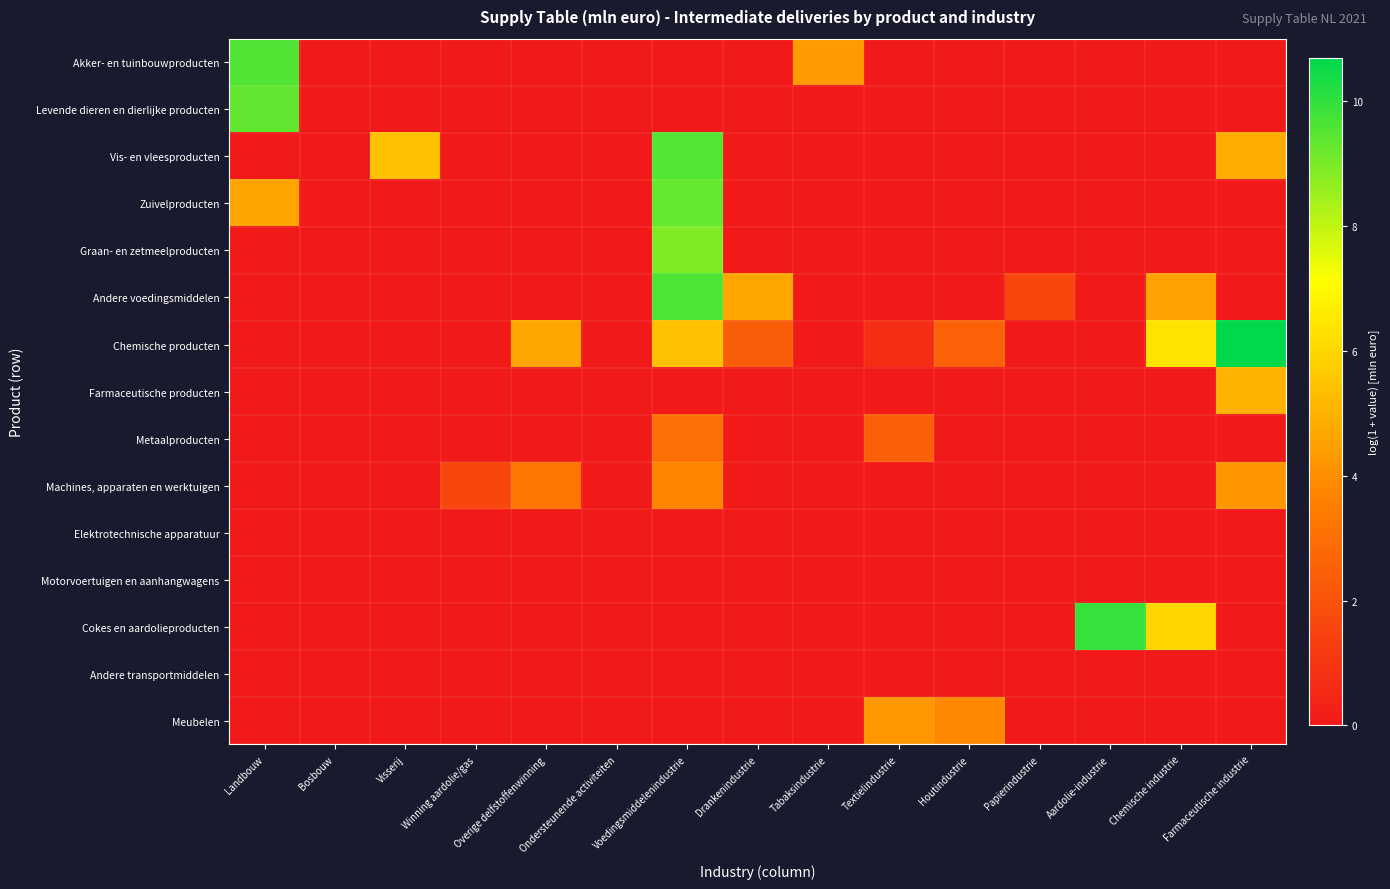

Reading left to right, extract all data points from this chart.

Akker- en tuinbouwproducten: Landbouw=9.6	Bosbouw=0.0	Visserij=0.0	Winning aardolie/gas=0.0	Overige delfstoffenwinning=0.0	Ondersteunende activiteiten=0.0	Voedingsmiddelenindustrie=0.0	Drankenindustrie=0.0	Tabaksindustrie=4.3	Textielindustrie=0.0	Houtindustrie=0.0	Papierindustrie=0.0	Aardolie-industrie=0.0	Chemische industrie=0.0	Farmaceutische industrie=0.0
Levende dieren en dierlijke producten: Landbouw=9.3	Bosbouw=0.0	Visserij=0.0	Winning aardolie/gas=0.0	Overige delfstoffenwinning=0.0	Ondersteunende activiteiten=0.0	Voedingsmiddelenindustrie=0.0	Drankenindustrie=0.0	Tabaksindustrie=0.0	Textielindustrie=0.0	Houtindustrie=0.0	Papierindustrie=0.0	Aardolie-industrie=0.0	Chemische industrie=0.0	Farmaceutische industrie=0.0
Vis- en vleesproducten: Landbouw=0.0	Bosbouw=0.0	Visserij=5.4	Winning aardolie/gas=0.0	Overige delfstoffenwinning=0.0	Ondersteunende activiteiten=0.0	Voedingsmiddelenindustrie=9.5	Drankenindustrie=0.0	Tabaksindustrie=0.0	Textielindustrie=0.0	Houtindustrie=0.0	Papierindustrie=0.0	Aardolie-industrie=0.0	Chemische industrie=0.0	Farmaceutische industrie=4.8
Zuivelproducten: Landbouw=4.6	Bosbouw=0.0	Visserij=0.0	Winning aardolie/gas=0.0	Overige delfstoffenwinning=0.0	Ondersteunende activiteiten=0.0	Voedingsmiddelenindustrie=9.3	Drankenindustrie=0.0	Tabaksindustrie=0.0	Textielindustrie=0.0	Houtindustrie=0.0	Papierindustrie=0.0	Aardolie-industrie=0.0	Chemische industrie=0.0	Farmaceutische industrie=0.0
Graan- en zetmeelproducten: Landbouw=0.0	Bosbouw=0.0	Visserij=0.0	Winning aardolie/gas=0.0	Overige delfstoffenwinning=0.0	Ondersteunende activiteiten=0.0	Voedingsmiddelenindustrie=8.9	Drankenindustrie=0.0	Tabaksindustrie=0.0	Textielindustrie=0.0	Houtindustrie=0.0	Papierindustrie=0.0	Aardolie-industrie=0.0	Chemische industrie=0.0	Farmaceutische industrie=0.0
Andere voedingsmiddelen: Landbouw=0.0	Bosbouw=0.0	Visserij=0.0	Winning aardolie/gas=0.0	Overige delfstoffenwinning=0.0	Ondersteunende activiteiten=0.0	Voedingsmiddelenindustrie=9.6	Drankenindustrie=4.7	Tabaksindustrie=0.0	Textielindustrie=0.0	Houtindustrie=0.0	Papierindustrie=1.6	Aardolie-industrie=0.0	Chemische industrie=4.5	Farmaceutische industrie=0.0
Chemische producten: Landbouw=0.0	Bosbouw=0.0	Visserij=0.0	Winning aardolie/gas=0.0	Overige delfstoffenwinning=4.7	Ondersteunende activiteiten=0.0	Voedingsmiddelenindustrie=5.4	Drankenindustrie=2.4	Tabaksindustrie=0.0	Textielindustrie=0.7	Houtindustrie=2.6	Papierindustrie=0.0	Aardolie-industrie=0.0	Chemische industrie=6.4	Farmaceutische industrie=10.7
Farmaceutische producten: Landbouw=0.0	Bosbouw=0.0	Visserij=0.0	Winning aardolie/gas=0.0	Overige delfstoffenwinning=0.0	Ondersteunende activiteiten=0.0	Voedingsmiddelenindustrie=0.0	Drankenindustrie=0.0	Tabaksindustrie=0.0	Textielindustrie=0.0	Houtindustrie=0.0	Papierindustrie=0.0	Aardolie-industrie=0.0	Chemische industrie=0.0	Farmaceutische industrie=5.0
Metaalproducten: Landbouw=0.0	Bosbouw=0.0	Visserij=0.0	Winning aardolie/gas=0.0	Overige delfstoffenwinning=0.0	Ondersteunende activiteiten=0.0	Voedingsmiddelenindustrie=3.0	Drankenindustrie=0.0	Tabaksindustrie=0.0	Textielindustrie=2.5	Houtindustrie=0.0	Papierindustrie=0.0	Aardolie-industrie=0.0	Chemische industrie=0.0	Farmaceutische industrie=0.0
Machines, apparaten en werktuigen: Landbouw=0.0	Bosbouw=0.0	Visserij=0.0	Winning aardolie/gas=1.6	Overige delfstoffenwinning=3.3	Ondersteunende activiteiten=0.0	Voedingsmiddelenindustrie=3.7	Drankenindustrie=0.0	Tabaksindustrie=0.0	Textielindustrie=0.0	Houtindustrie=0.0	Papierindustrie=0.0	Aardolie-industrie=0.0	Chemische industrie=0.0	Farmaceutische industrie=4.2
Elektrotechnische apparatuur: Landbouw=0.0	Bosbouw=0.0	Visserij=0.0	Winning aardolie/gas=0.0	Overige delfstoffenwinning=0.0	Ondersteunende activiteiten=0.0	Voedingsmiddelenindustrie=0.0	Drankenindustrie=0.0	Tabaksindustrie=0.0	Textielindustrie=0.0	Houtindustrie=0.0	Papierindustrie=0.0	Aardolie-industrie=0.0	Chemische industrie=0.0	Farmaceutische industrie=0.0
Motorvoertuigen en aanhangwagens: Landbouw=0.0	Bosbouw=0.0	Visserij=0.0	Winning aardolie/gas=0.0	Overige delfstoffenwinning=0.0	Ondersteunende activiteiten=0.0	Voedingsmiddelenindustrie=0.0	Drankenindustrie=0.0	Tabaksindustrie=0.0	Textielindustrie=0.0	Houtindustrie=0.0	Papierindustrie=0.0	Aardolie-industrie=0.0	Chemische industrie=0.0	Farmaceutische industrie=0.0
Cokes en aardolieproducten: Landbouw=0.0	Bosbouw=0.0	Visserij=0.0	Winning aardolie/gas=0.0	Overige delfstoffenwinning=0.0	Ondersteunende activiteiten=0.0	Voedingsmiddelenindustrie=0.0	Drankenindustrie=0.0	Tabaksindustrie=0.0	Textielindustrie=0.0	Houtindustrie=0.0	Papierindustrie=0.0	Aardolie-industrie=9.9	Chemische industrie=6.0	Farmaceutische industrie=0.0
Andere transportmiddelen: Landbouw=0.0	Bosbouw=0.0	Visserij=0.0	Winning aardolie/gas=0.0	Overige delfstoffenwinning=0.0	Ondersteunende activiteiten=0.0	Voedingsmiddelenindustrie=0.0	Drankenindustrie=0.0	Tabaksindustrie=0.0	Textielindustrie=0.0	Houtindustrie=0.0	Papierindustrie=0.0	Aardolie-industrie=0.0	Chemische industrie=0.0	Farmaceutische industrie=0.0
Meubelen: Landbouw=0.0	Bosbouw=0.0	Visserij=0.0	Winning aardolie/gas=0.0	Overige delfstoffenwinning=0.0	Ondersteunende activiteiten=0.0	Voedingsmiddelenindustrie=0.0	Drankenindustrie=0.0	Tabaksindustrie=0.0	Textielindustrie=4.3	Houtindustrie=3.8	Papierindustrie=0.0	Aardolie-industrie=0.0	Chemische industrie=0.0	Farmaceutische industrie=0.0